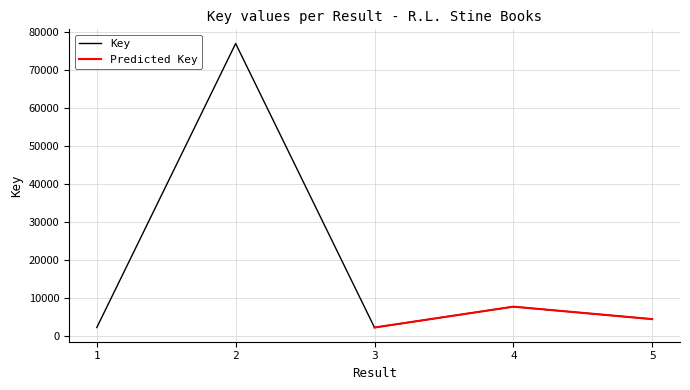

Rank the categories by value from lowest to highest.

3, 1, 5, 4, 2